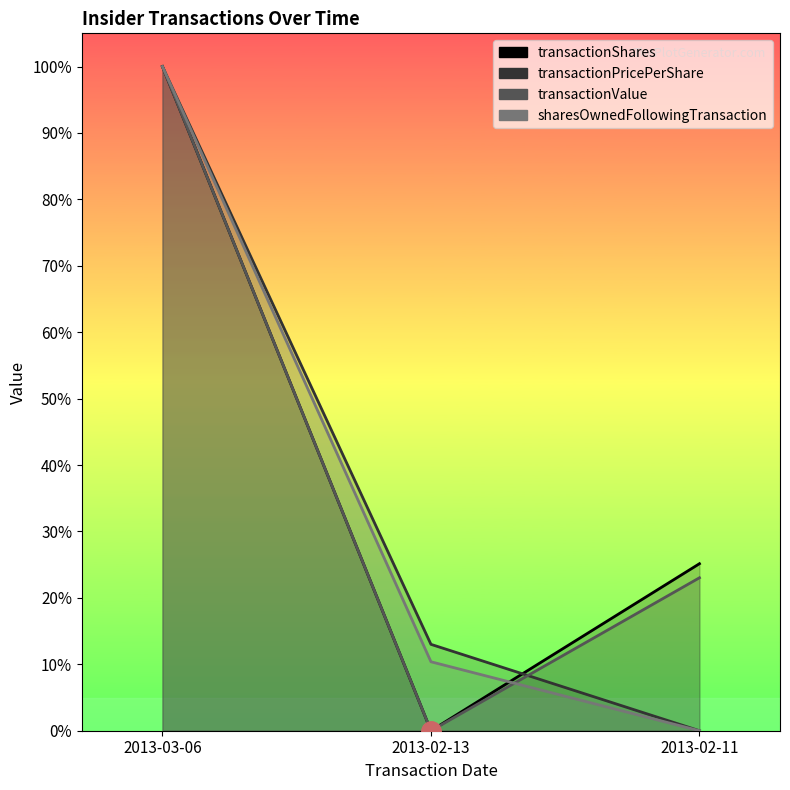

What are all the series names shown in the legend?

transactionShares, transactionPricePerShare, transactionValue, sharesOwnedFollowingTransaction